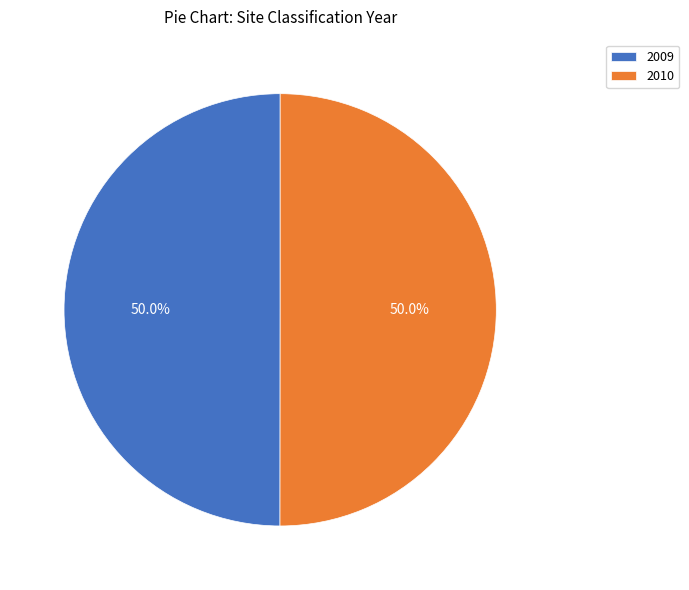

Combined, do 2009 and 2010 account for over 50%?

Yes